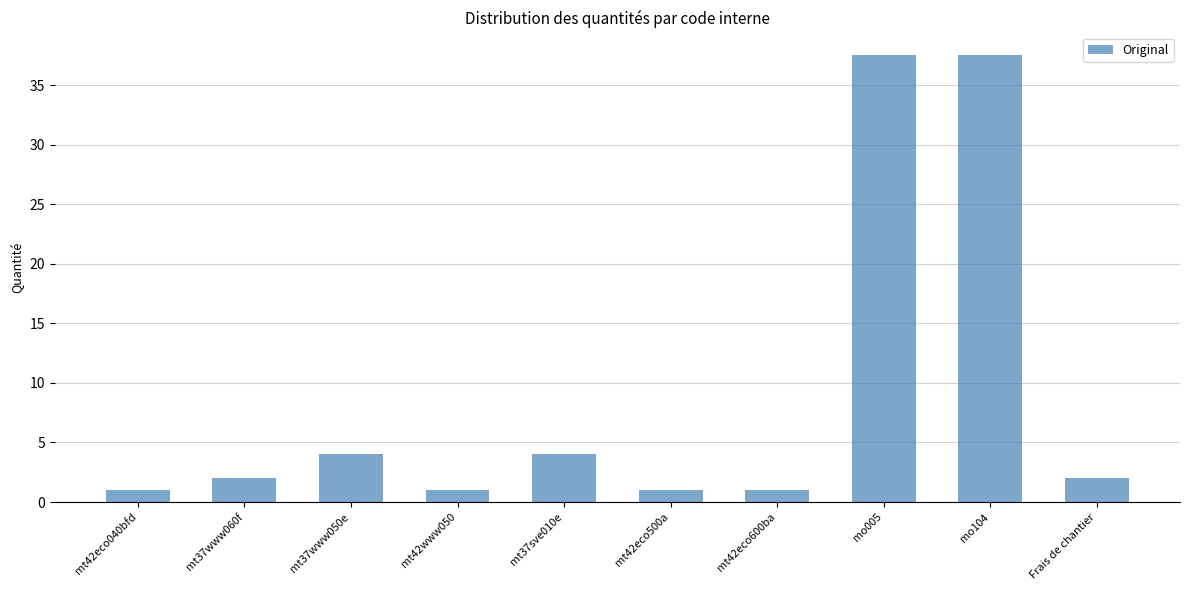

Read the value at mt42eco040bfd.

1.0